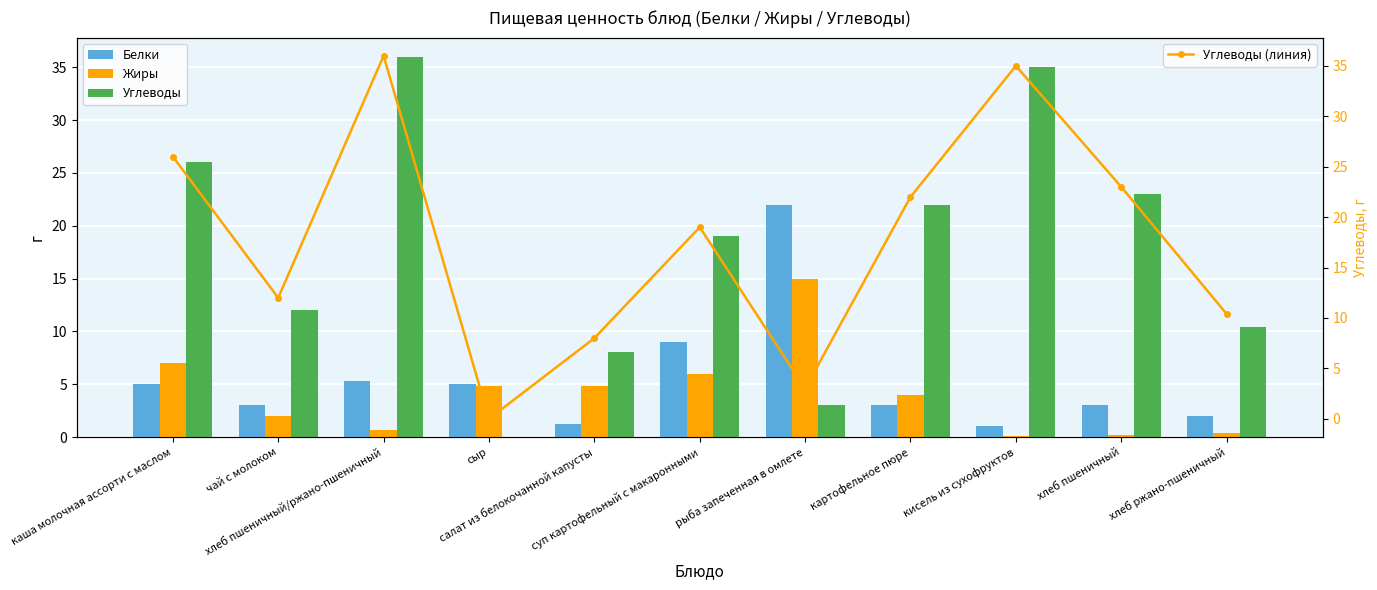

List the labels in order of Углеводы value, largest first.

хлеб пшеничный/ржано-пшеничный, кисель из сухофруктов, каша молочная ассорти с маслом, хлеб пшеничный, картофельное пюре, суп картофельный с макаронными, чай с молоком, хлеб ржано-пшеничный, салат из белокочанной капусты, рыба запеченная в омлете, сыр